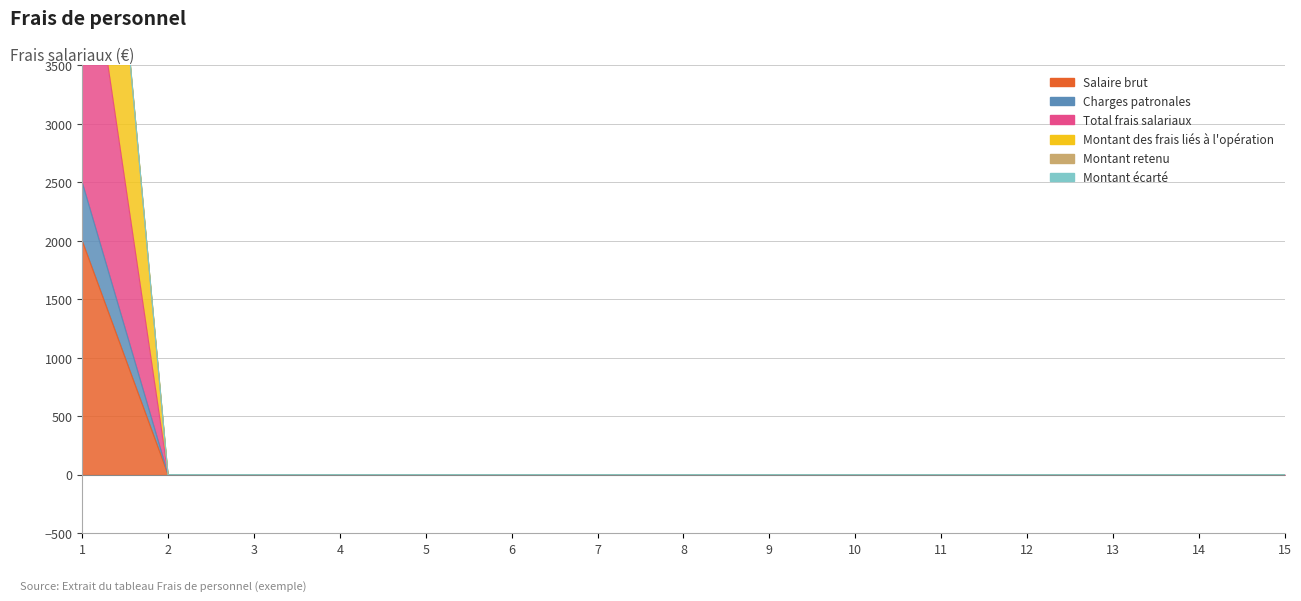

Is it true that Charges patronales equals 791 at 14?

False